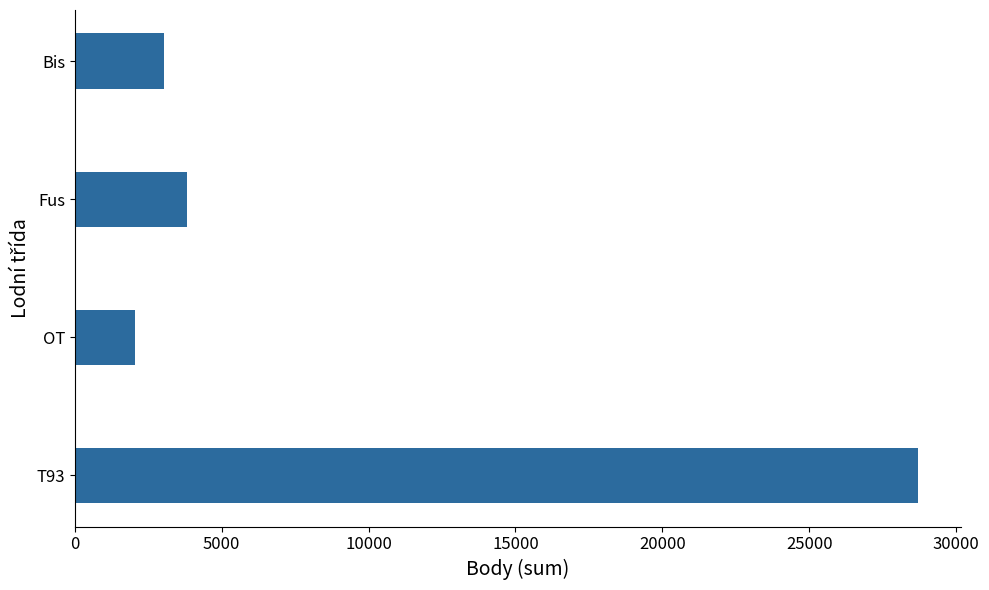

What is the maximum value shown in the chart?

28716